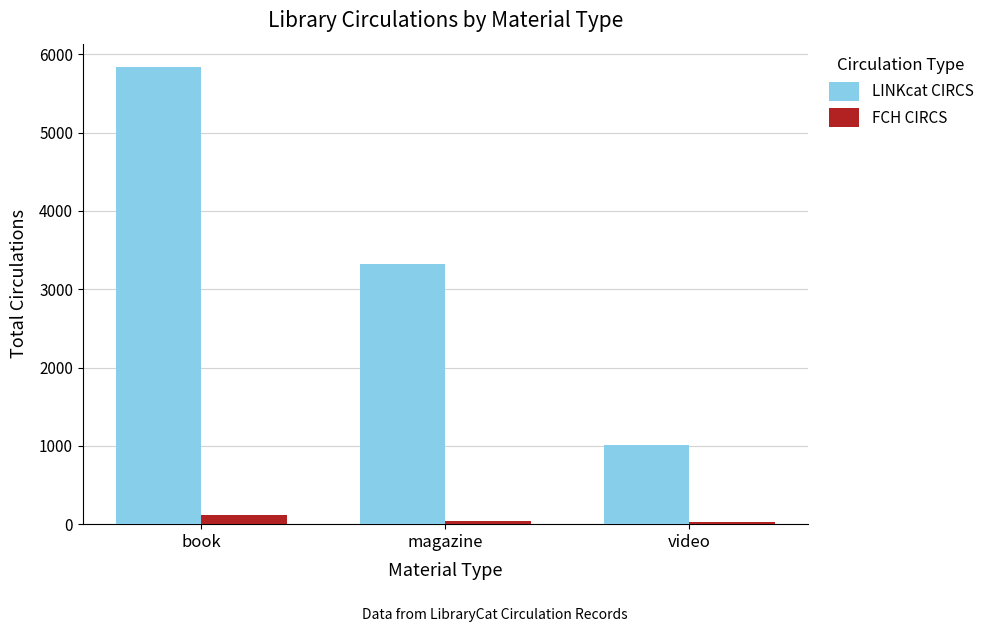

At how many categories does at least one series exceed 46?

3